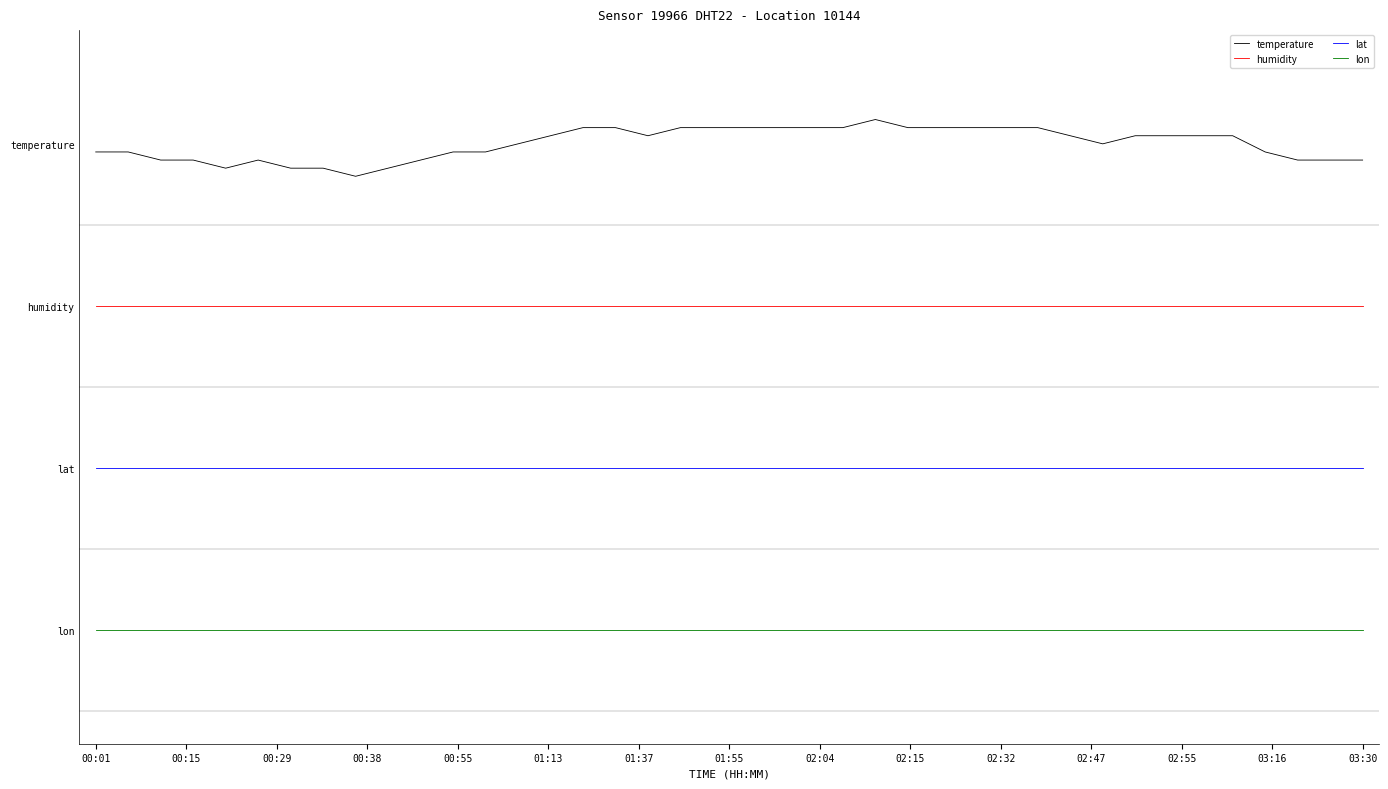

Does the chart display data point markers on the line(s)?

No